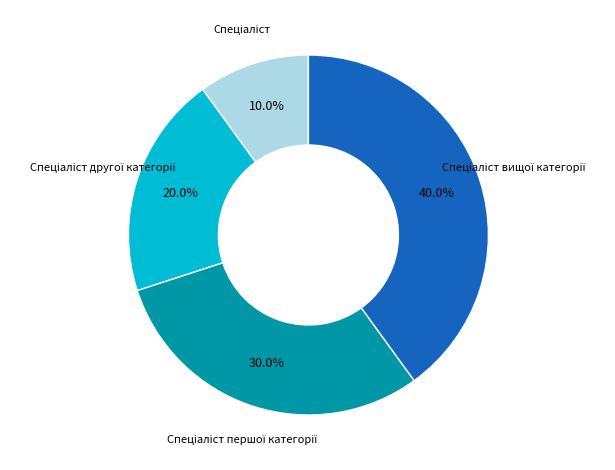

Is there any slice that represents more than half of the pie?

No